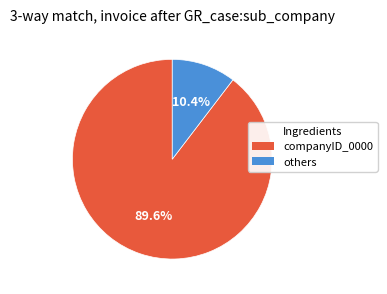

Is there any slice that represents more than half of the pie?

Yes